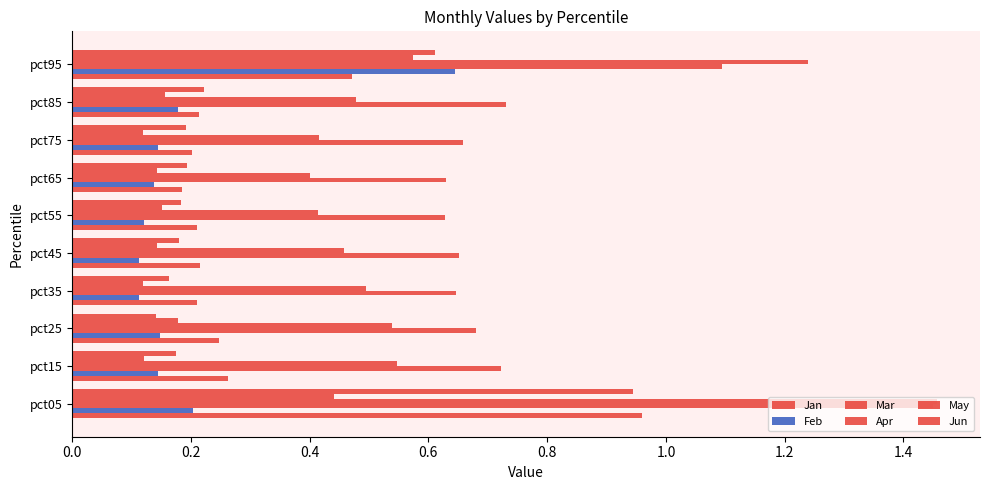

How many categories are shown in the chart?

10